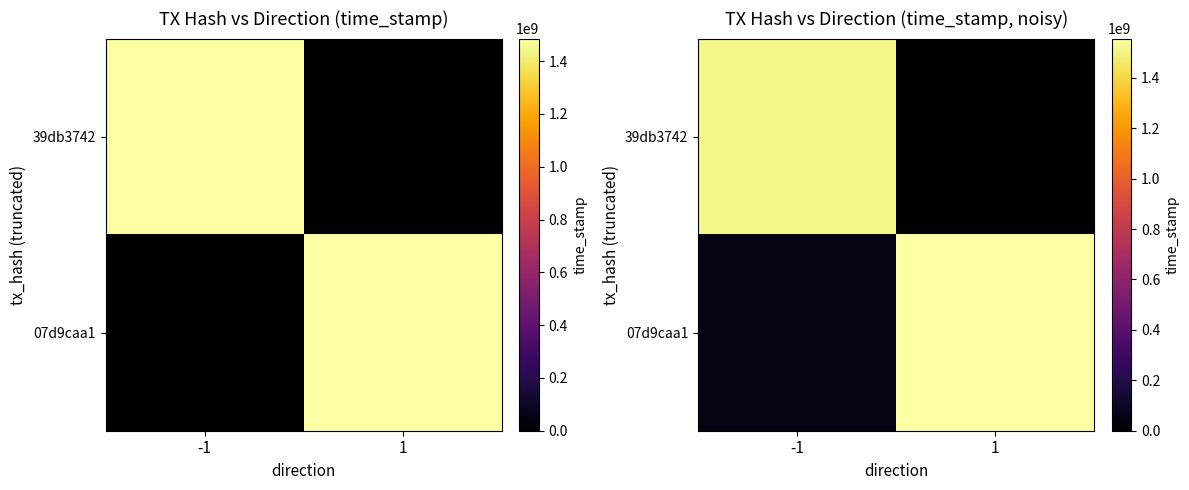

Which series changed the most between -1 and 1?

39db3742